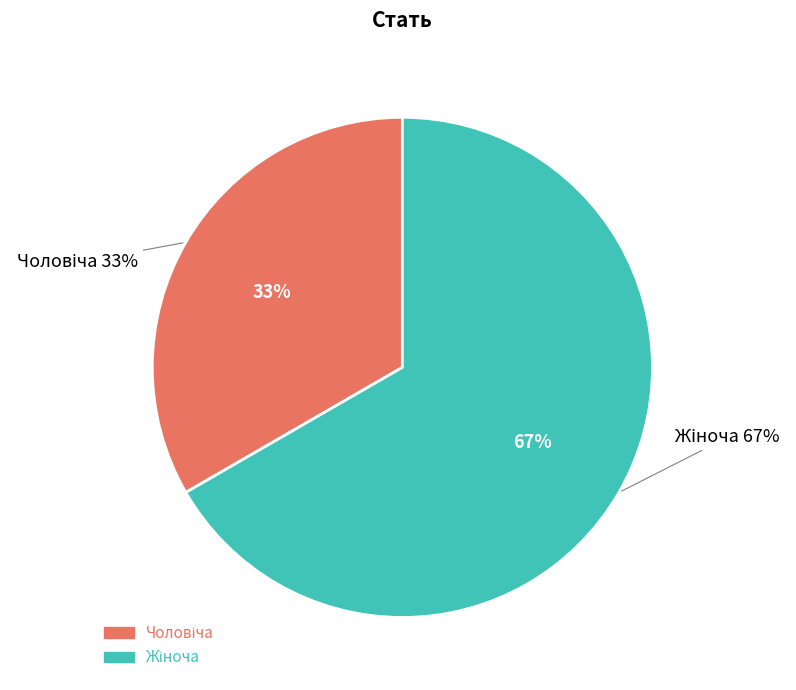

To the nearest percent, what is the average slice percentage?

50%